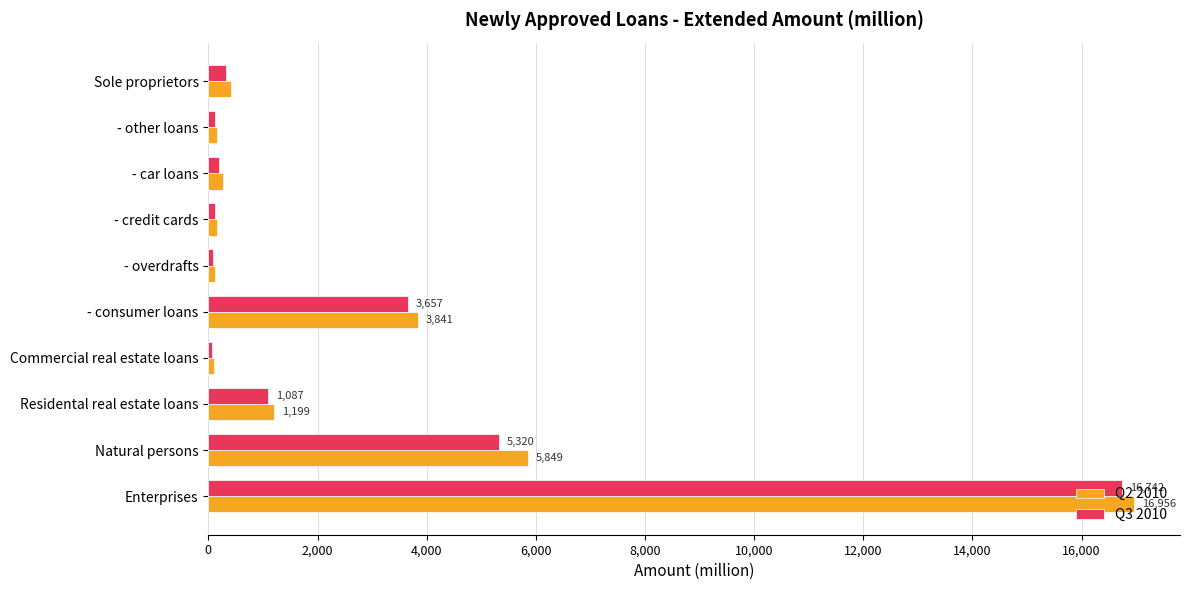

Is the value of Q2 2010 at - consumer loans greater than the value of Q3 2010 at Natural persons?

No